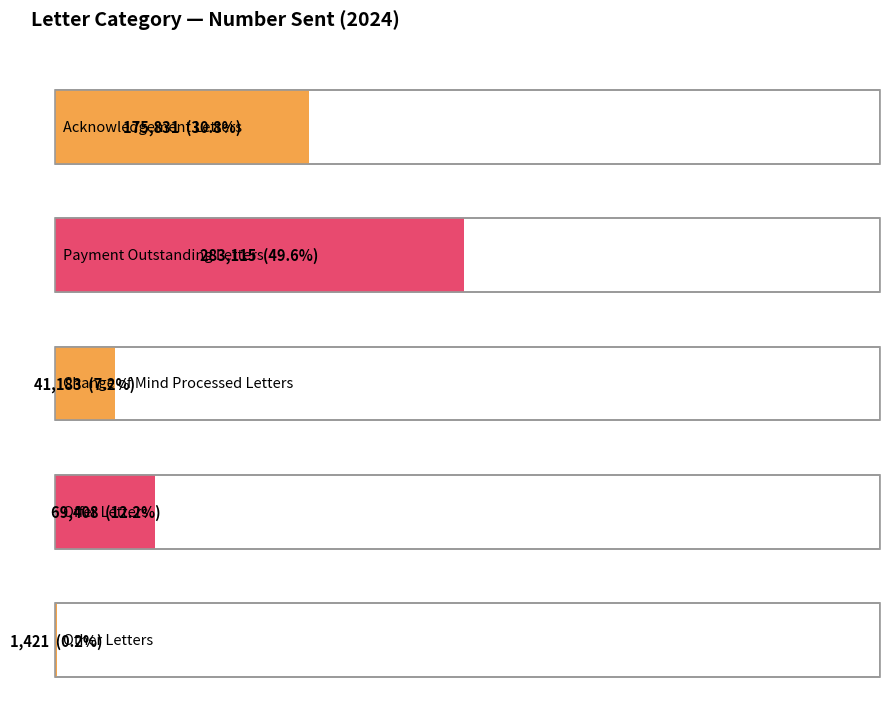

How many data points does each series have?

5